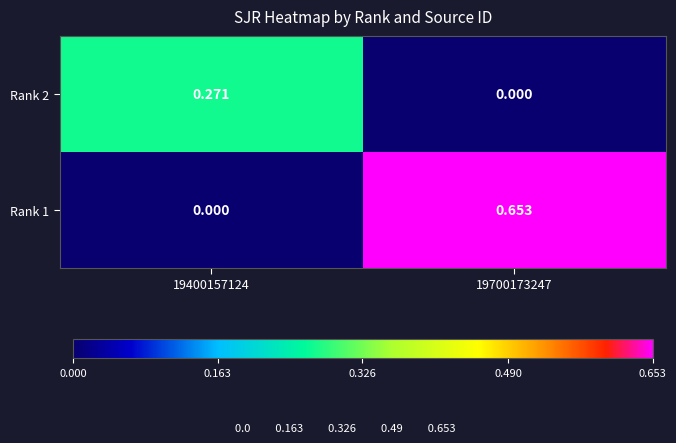

How many categories are shown in the chart?

2